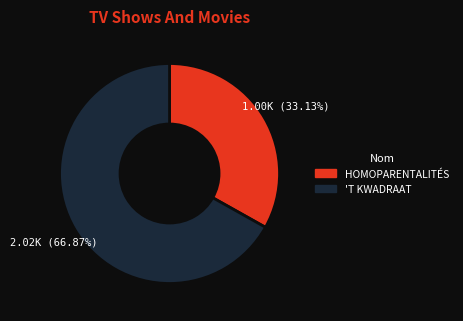

Which category has the biggest portion of the pie?

'T KWADRAAT